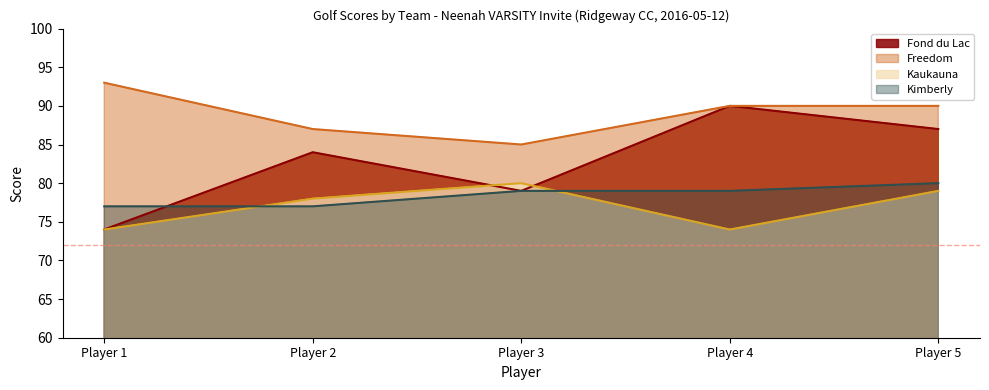

At Player 3, list the series in order from largest to smallest.

Freedom, Kaukauna, Fond du Lac, Kimberly